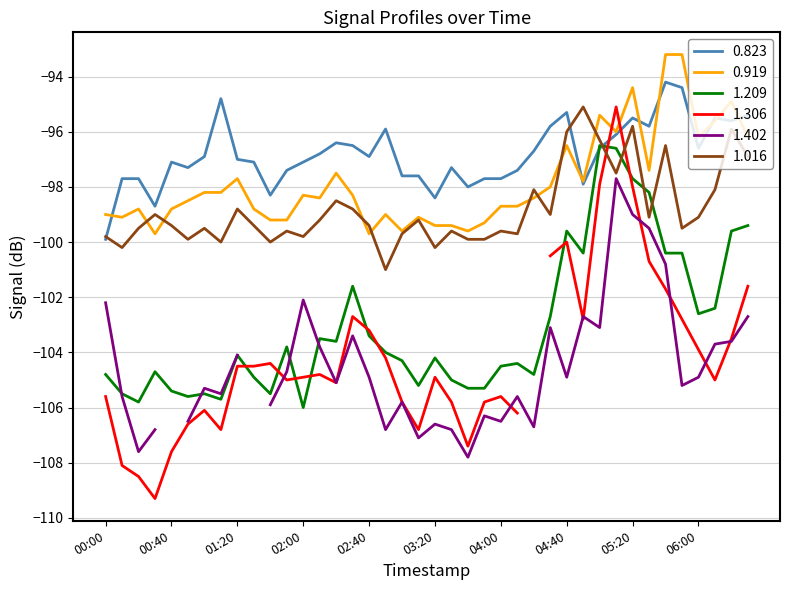

At which category does 1.016 reach its first local valley?

2010/11/02 00:10